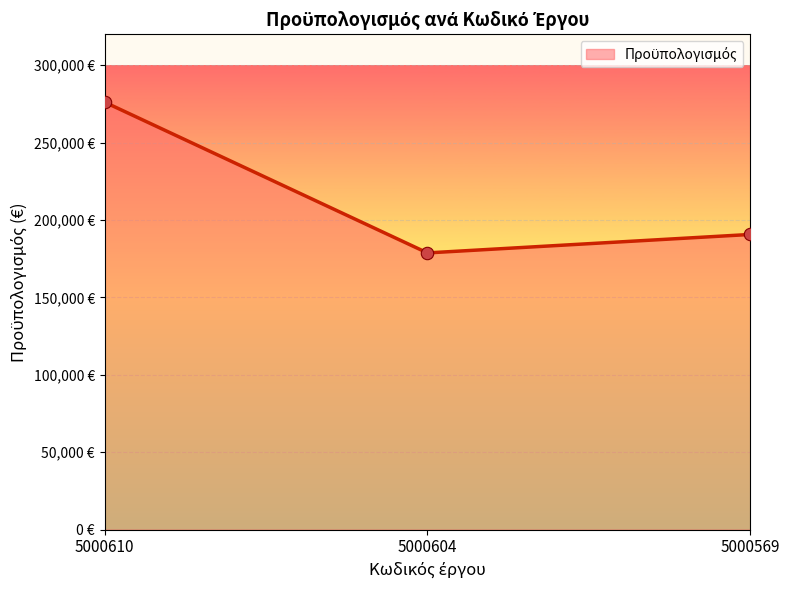

Between 5000604 and 5000610, which is larger?

5000610